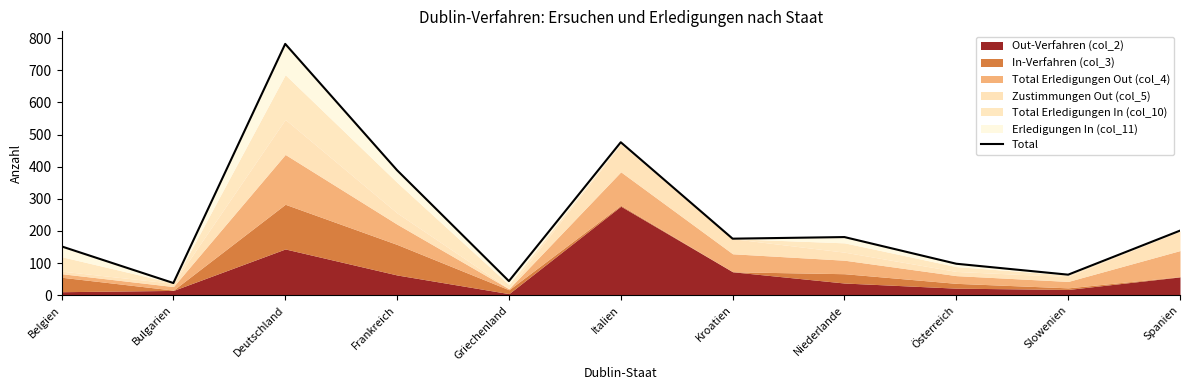

Where does the data first go above 176?

Deutschland